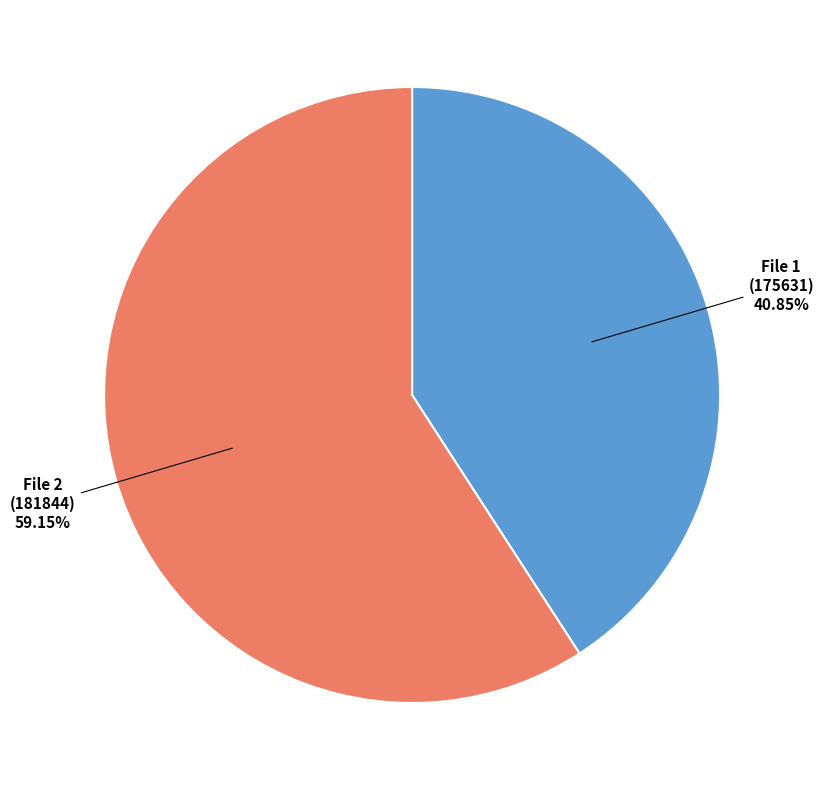

Does File 1 (175631) represent more than half of the total?

No